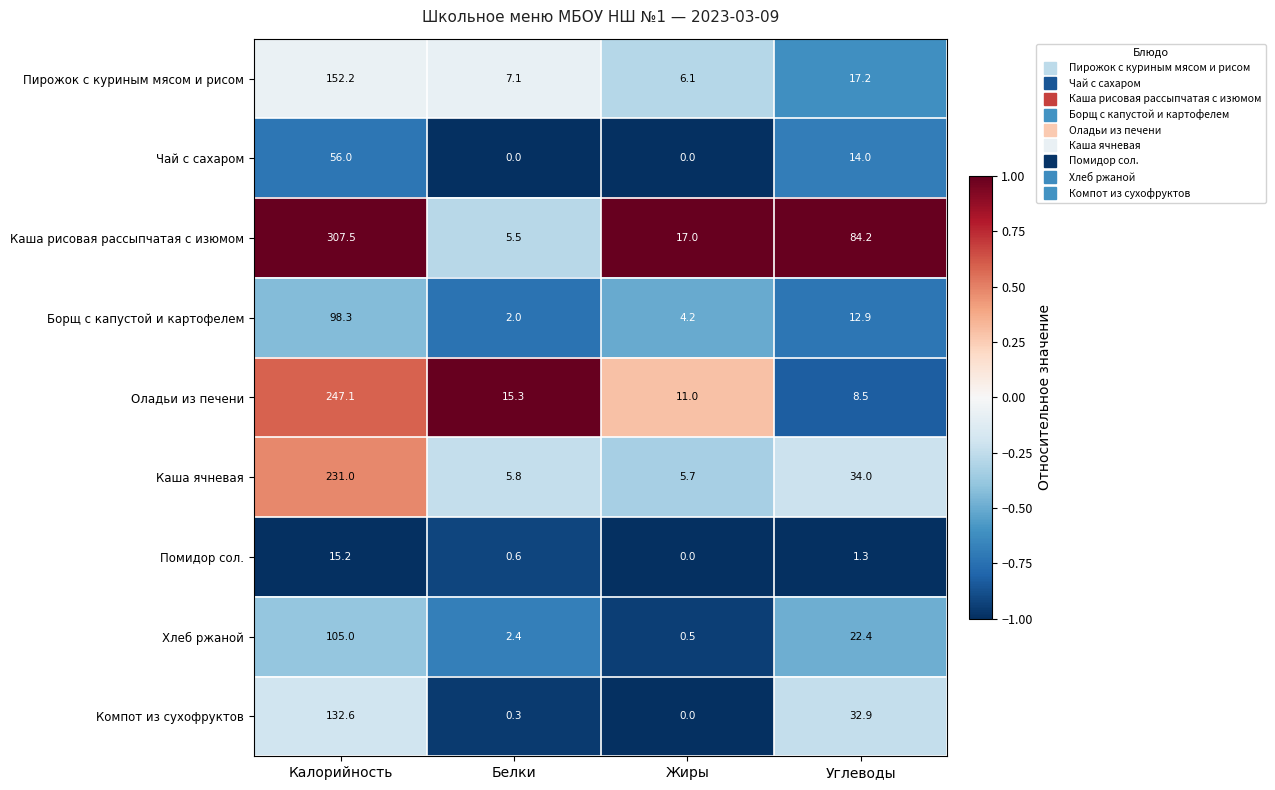

What is the sum of the Помидор сол. values at Жиры and Углеводы?

1.3